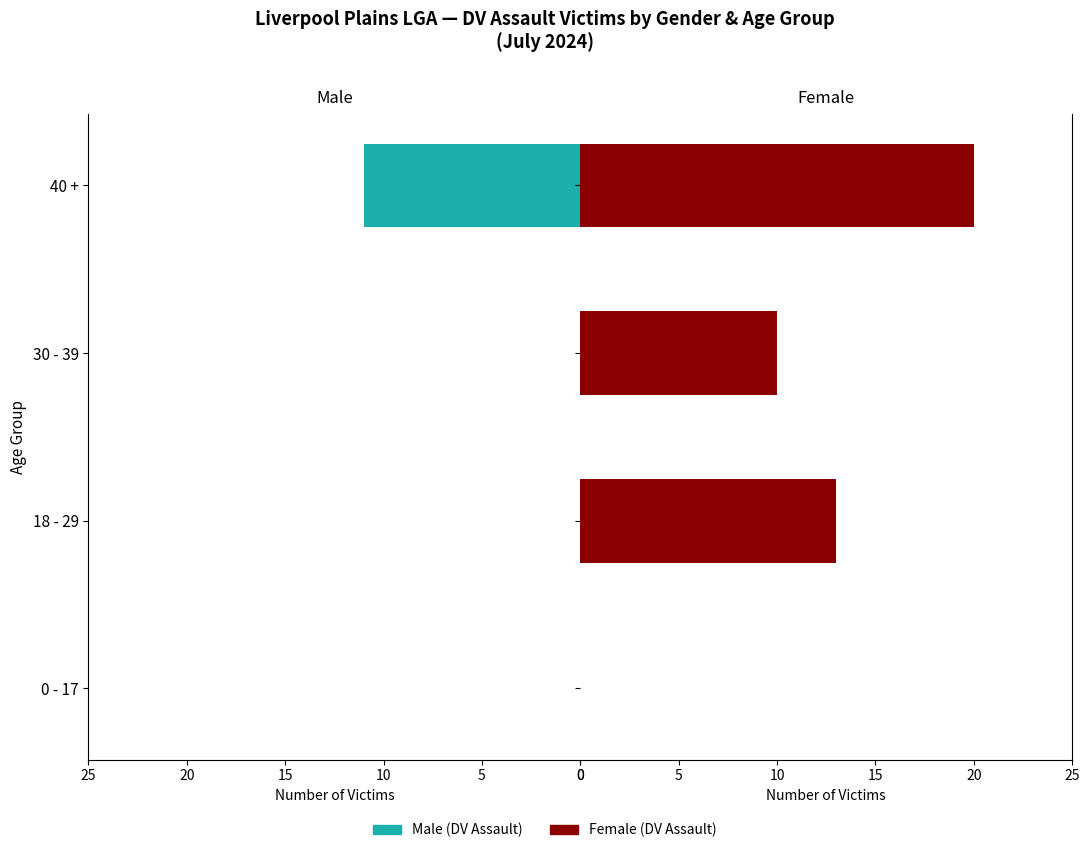

Reading left to right, list all the values displayed in this chart.

Male (DV Assault): 0	0	0	11
Female (DV Assault): 0	13	10	20